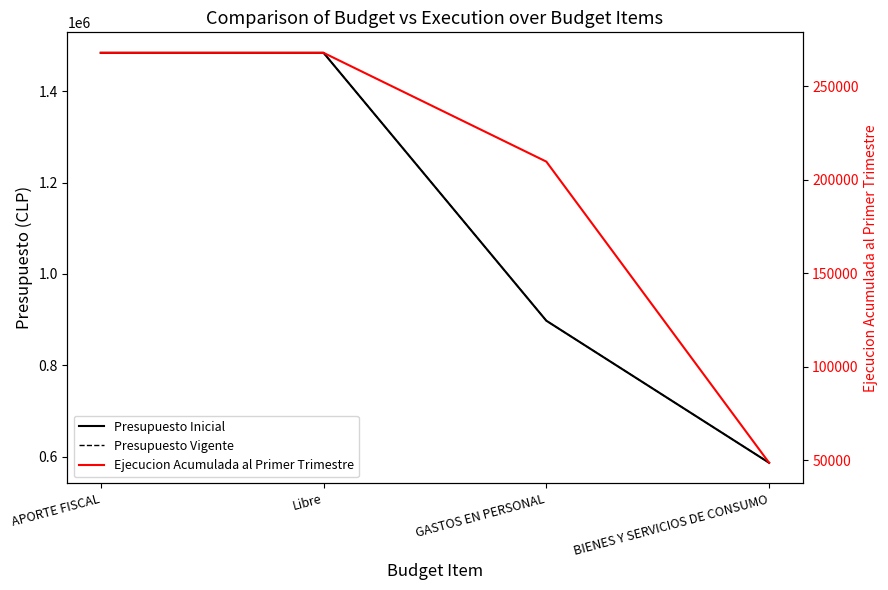

True or false: Presupuesto Vigente and Ejecucion Acumulada al Primer Trimestre intersect in this chart.

False